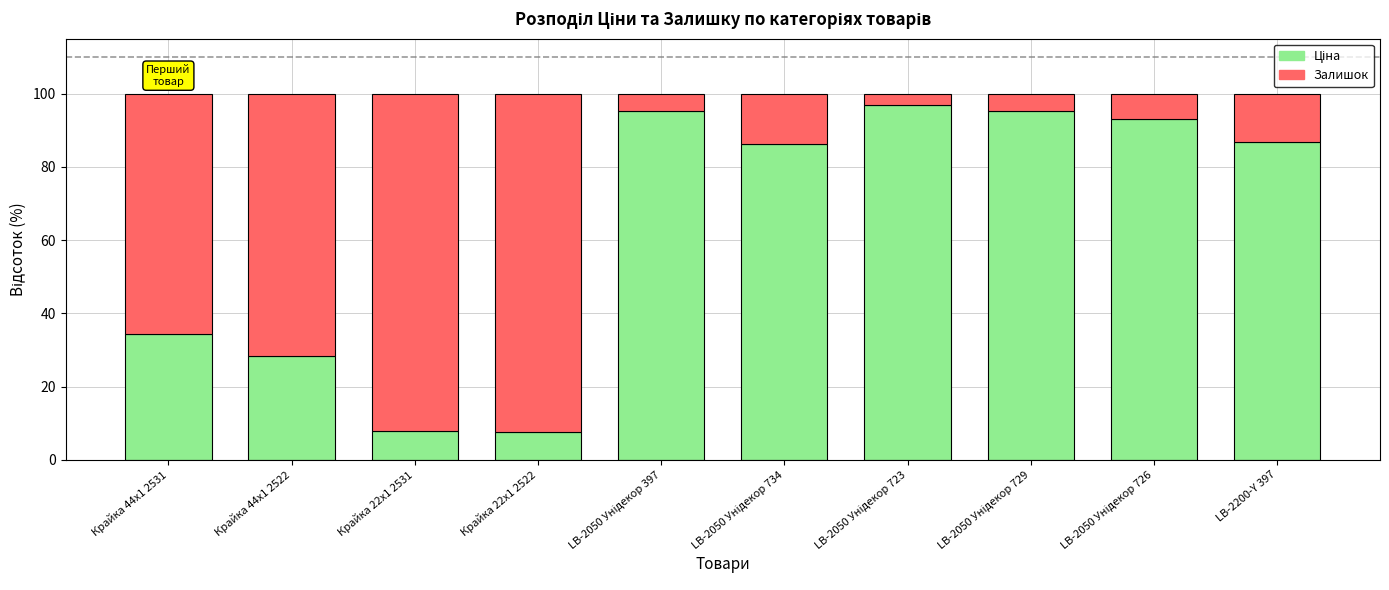

How many series are shown in this chart?

2